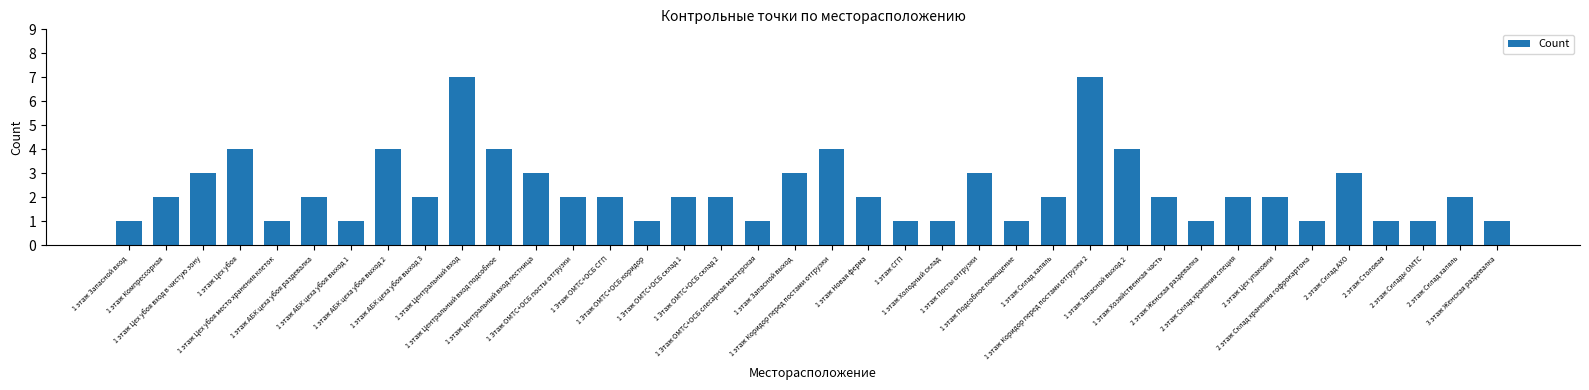

What is the change in value from 1 этаж Цех убоя место хранения клеток to 1 этаж Центральный вход лестница?

+2